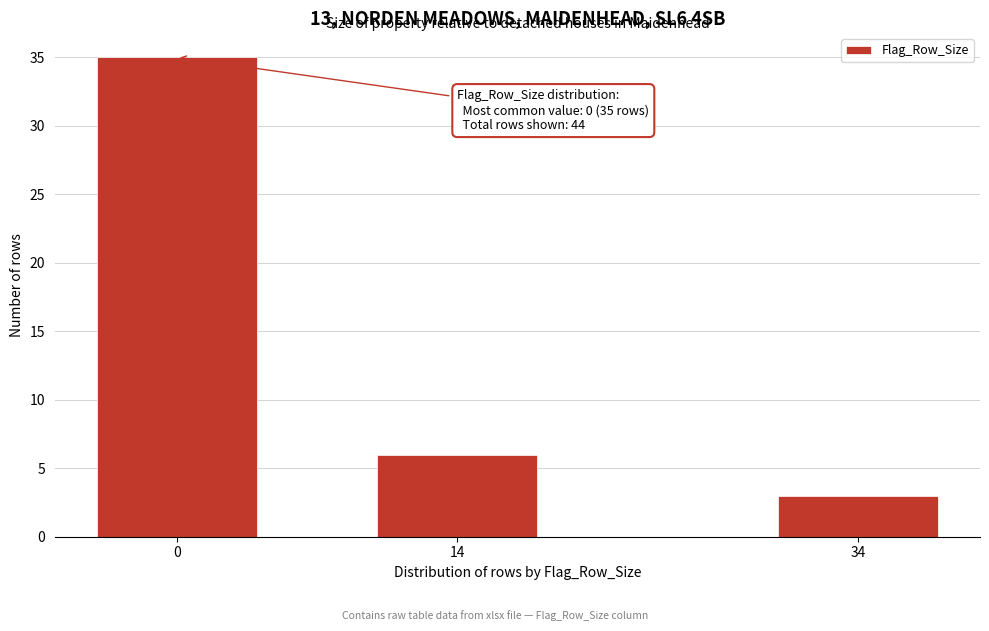

Reading left to right, list all the values displayed in this chart.

0=35	14=6	34=3